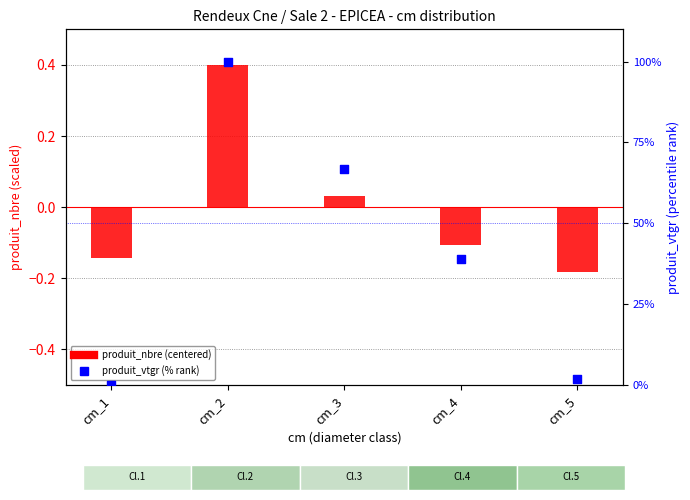

At which category is the sum across all series the highest?

cm_2